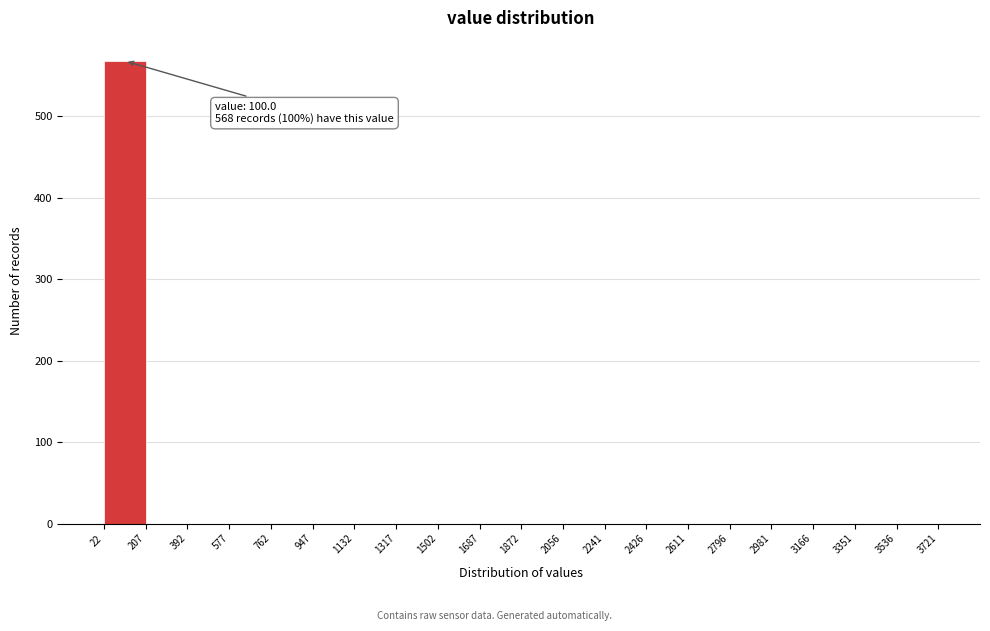

Which range on the x-axis has the tallest bar?

22 to 207